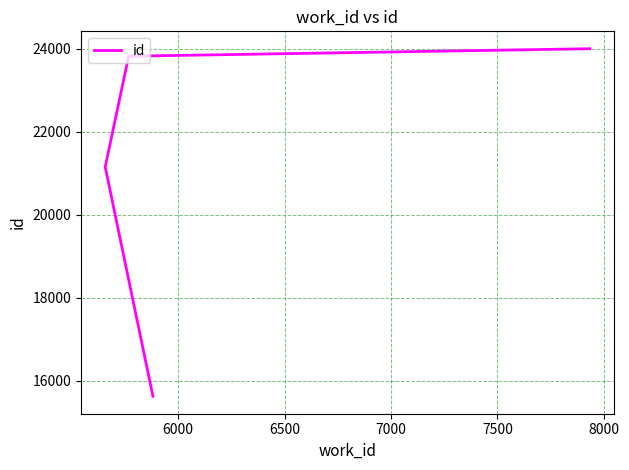

Which has a higher value, 7500 or 6500?

7500